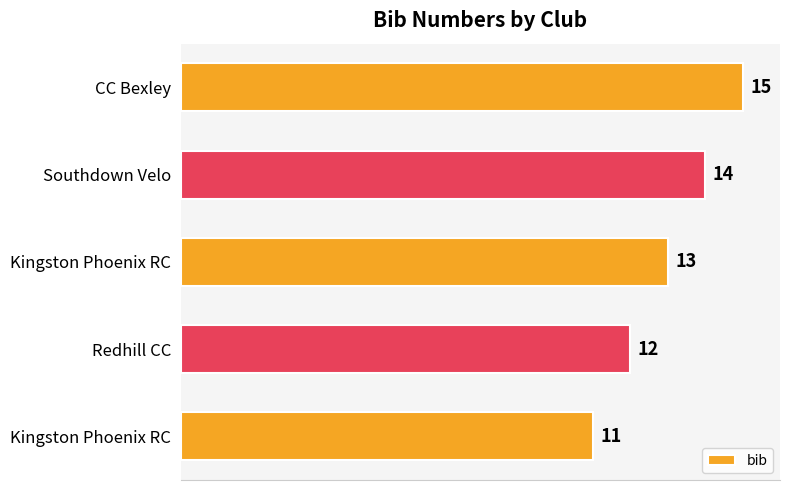

What is the greatest value displayed?

15